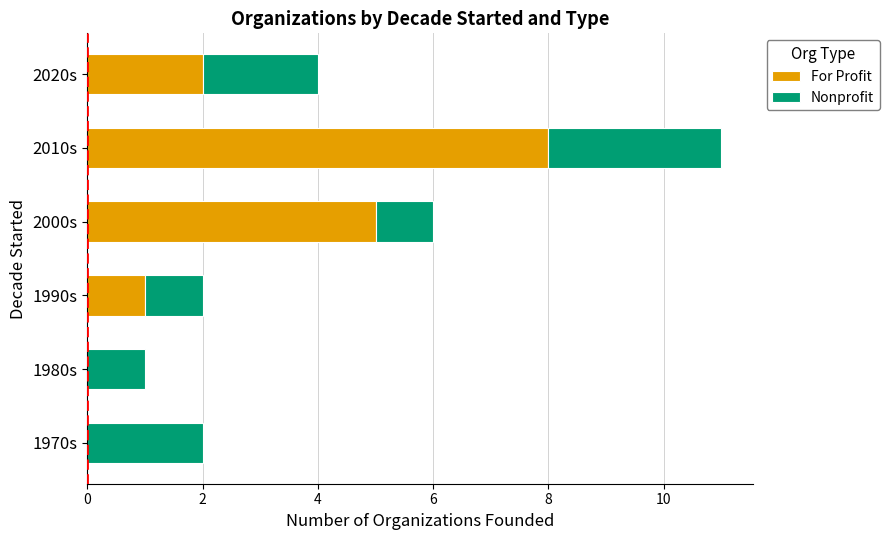

What is the sum of all For Profit values?

16